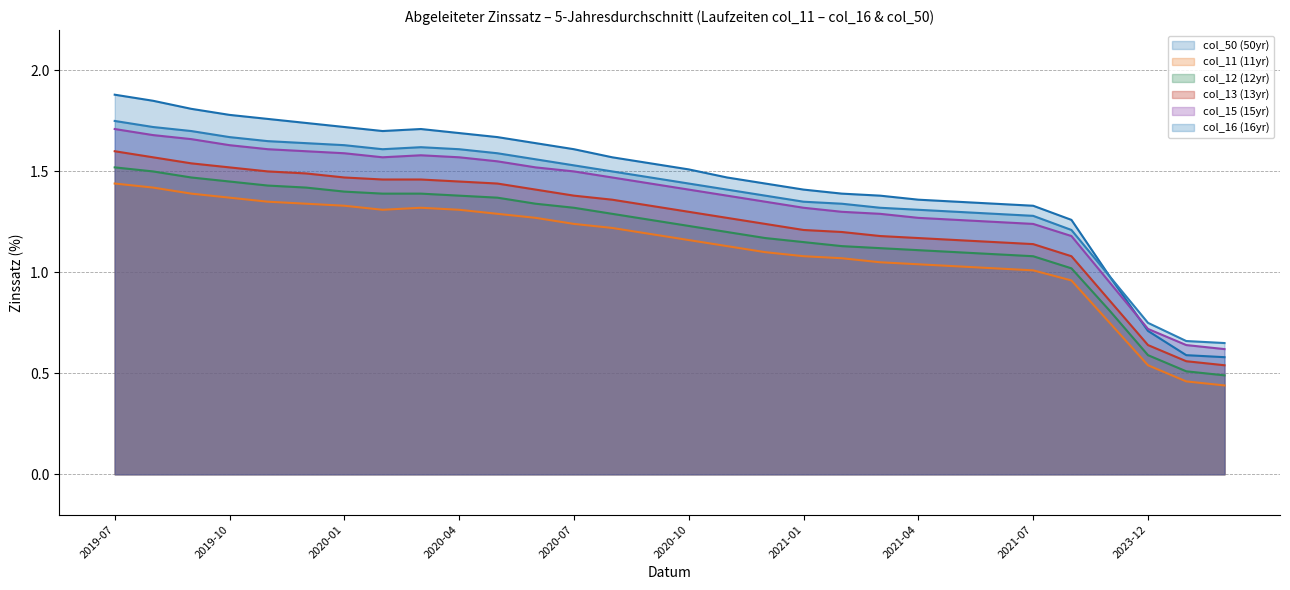

True or false: Year 13 and Year 12 intersect in this chart.

False